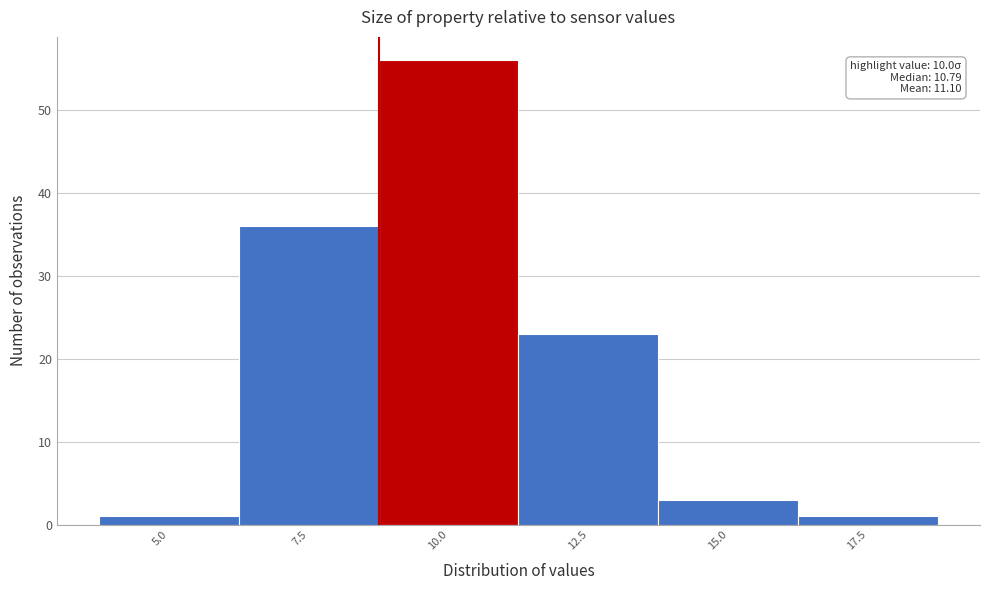

Reading left to right, transcribe all the data shown in this chart.

1	36	56	23	3	1